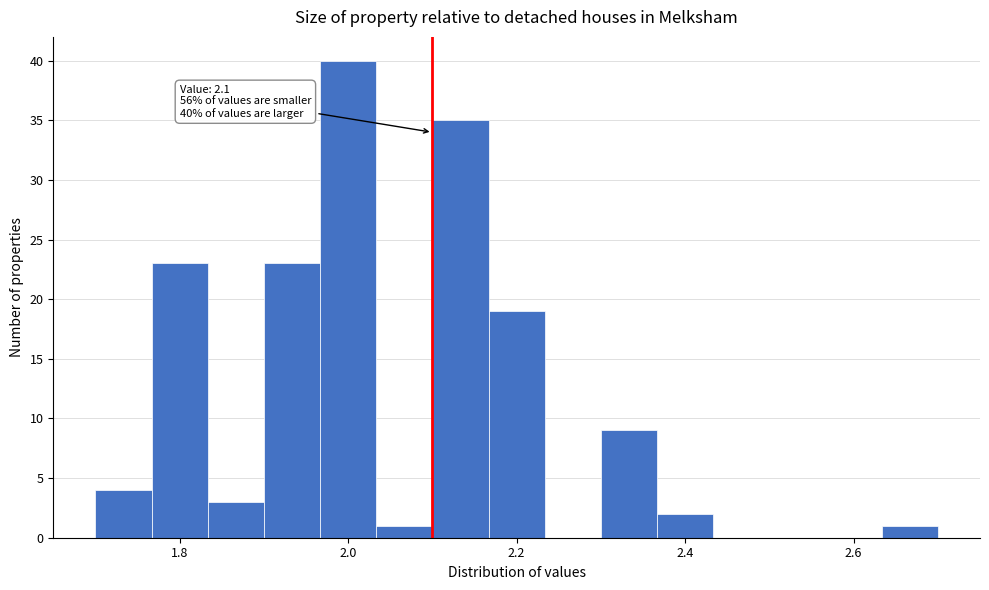

Read against the x-axis, roughly where is the centre of the tallest bar?

2.00